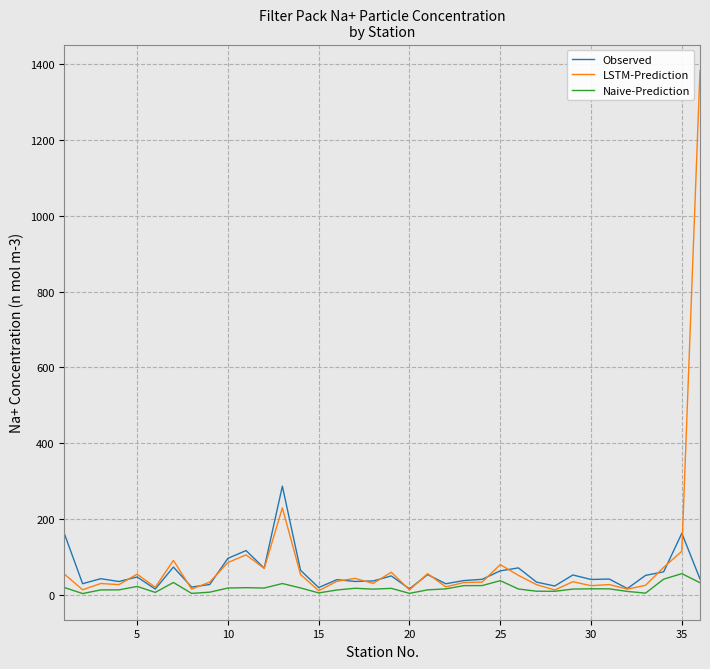

List the series in order of their overall mean, lowest first.

Naive-Prediction, Observed, LSTM-Prediction